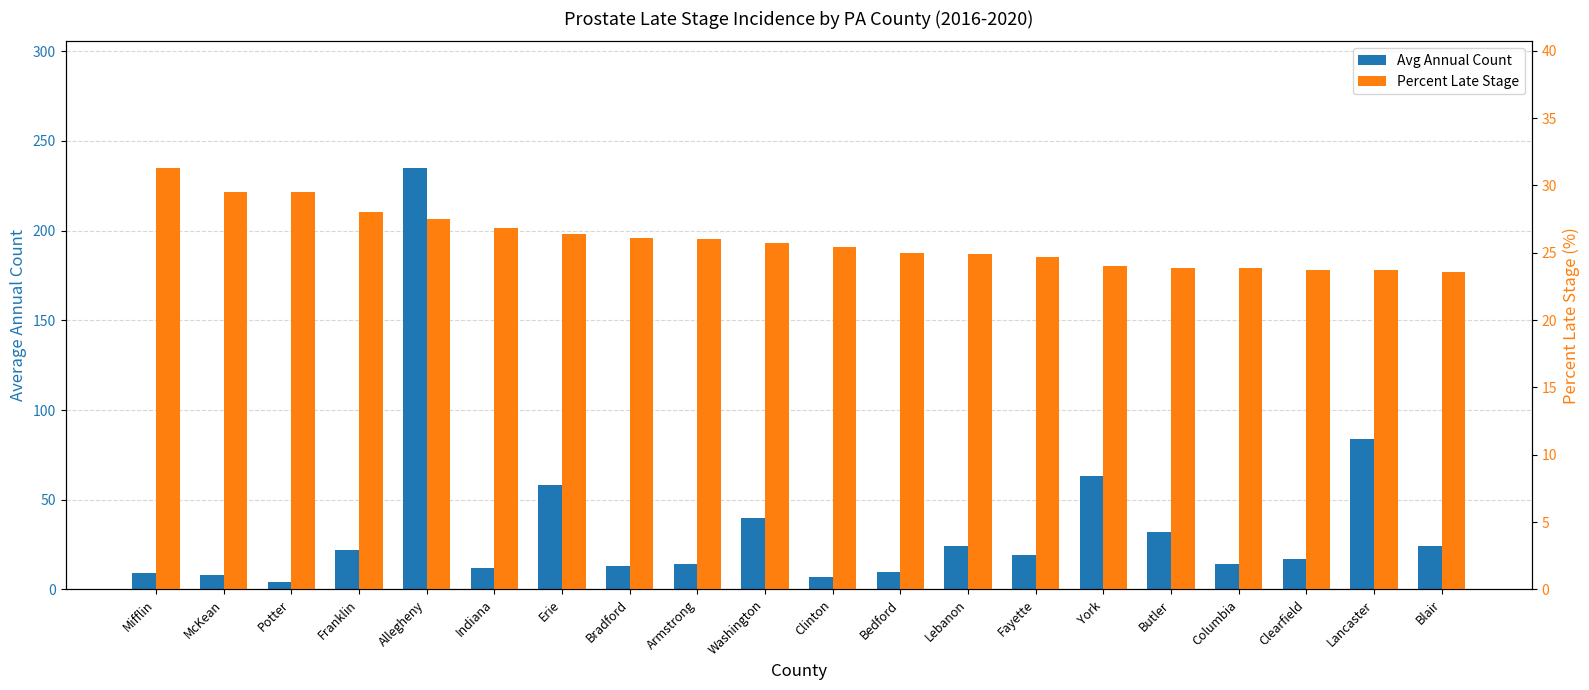

Rank the series by their maximum value, from lowest to highest.

Percent Late Stage, Avg Annual Count